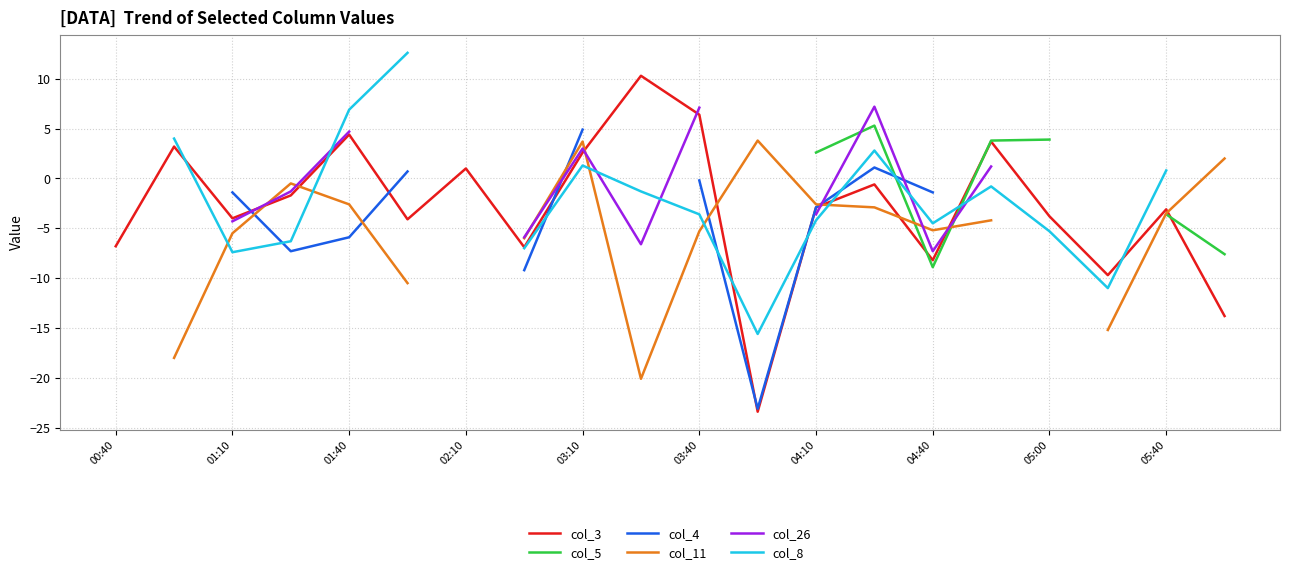

The col_3 series shows -3.1 at 05:40. True or false?

True